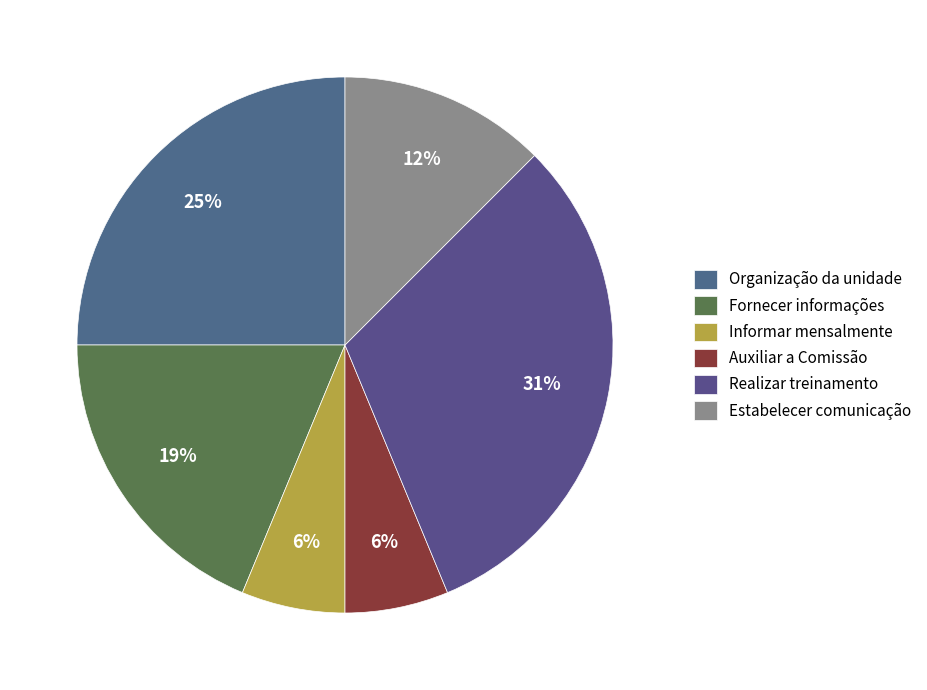

To the nearest percent, what is the difference between the largest and smallest slice percentages?

25%